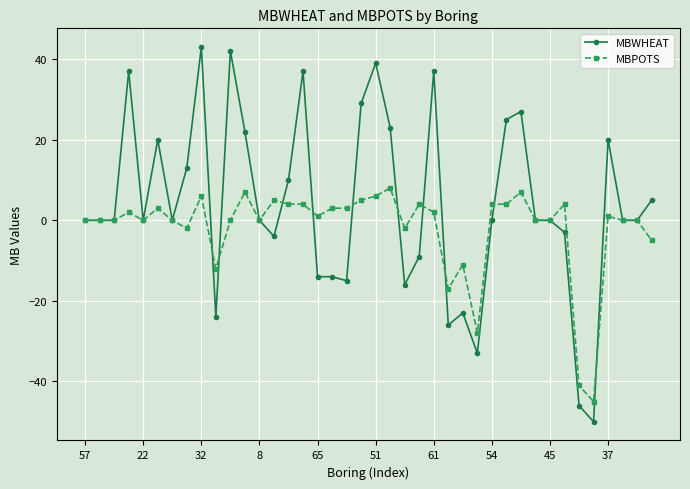

Which series has the largest range (max minus min)?

MBWHEAT